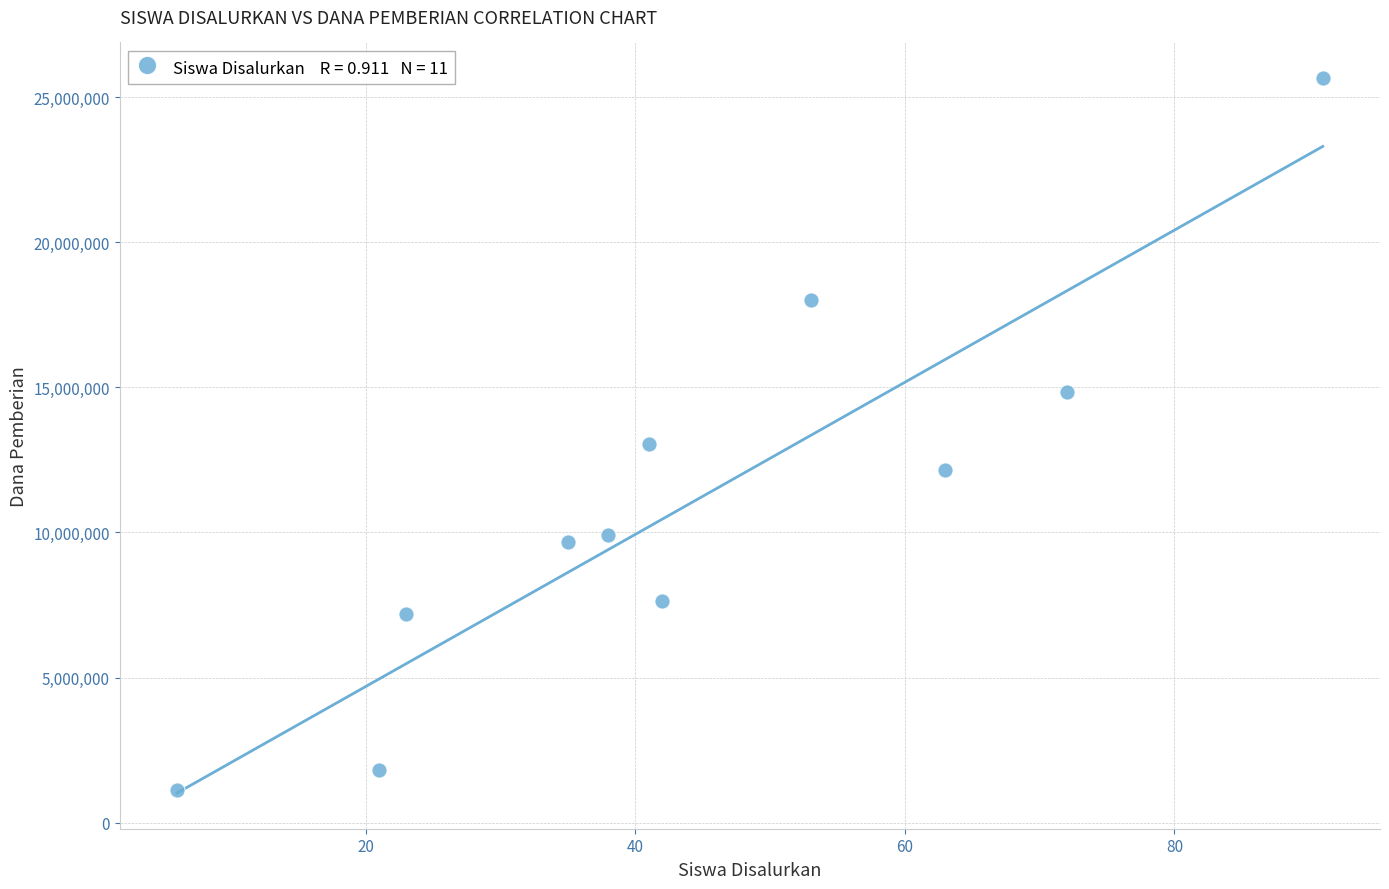

What Y value in the scatter plot is closest to 13387500?

13050000